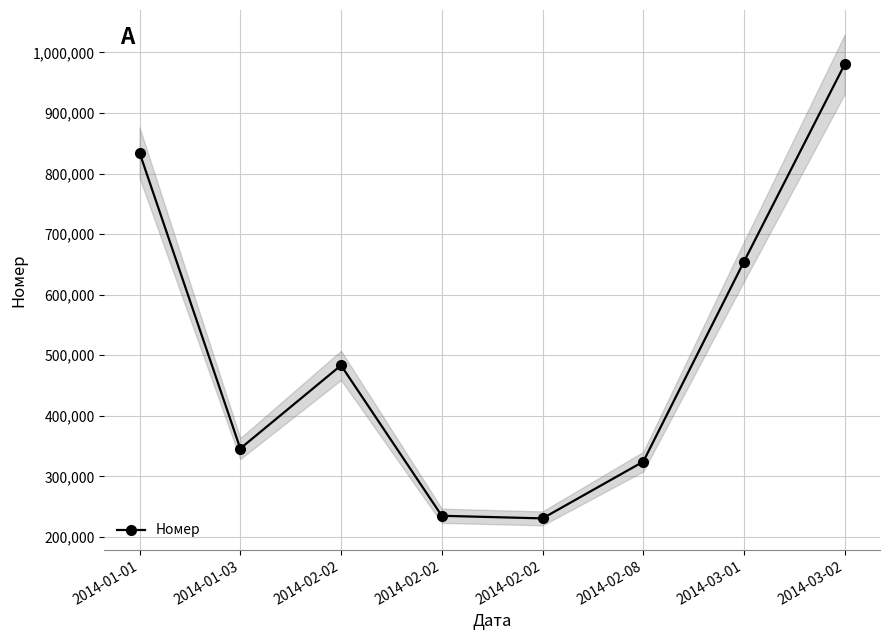

Between 2014-03-01 and 2014-01-01, which is larger?

2014-01-01